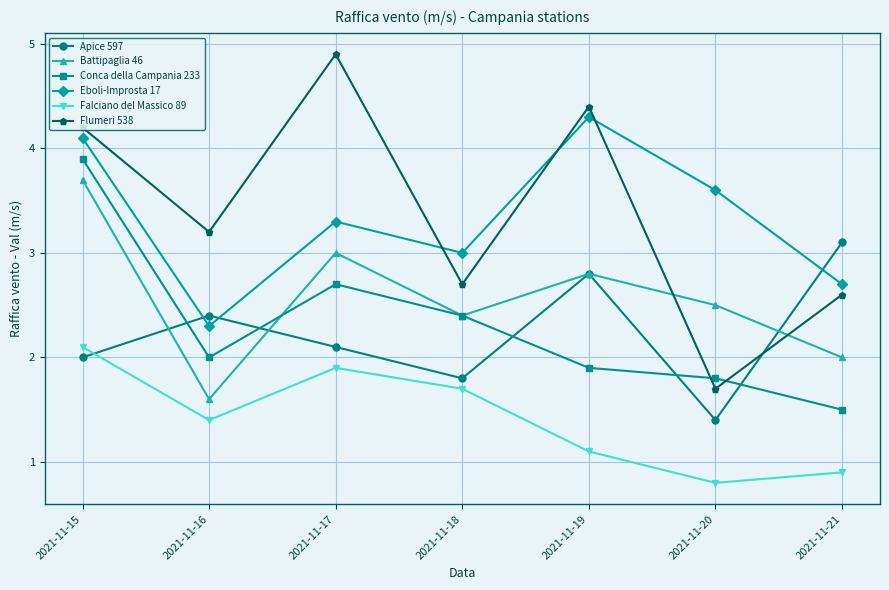

What is the sum of the Battipaglia 46 values at 2021-11-19 and 2021-11-15?

6.5